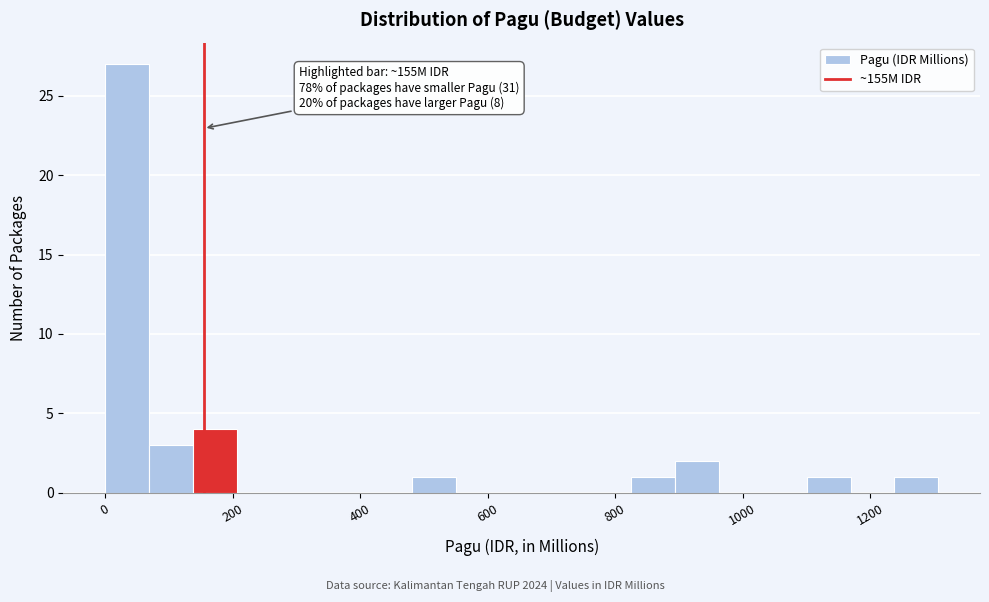

Read against the x-axis, roughly where is the centre of the tallest bar?

40